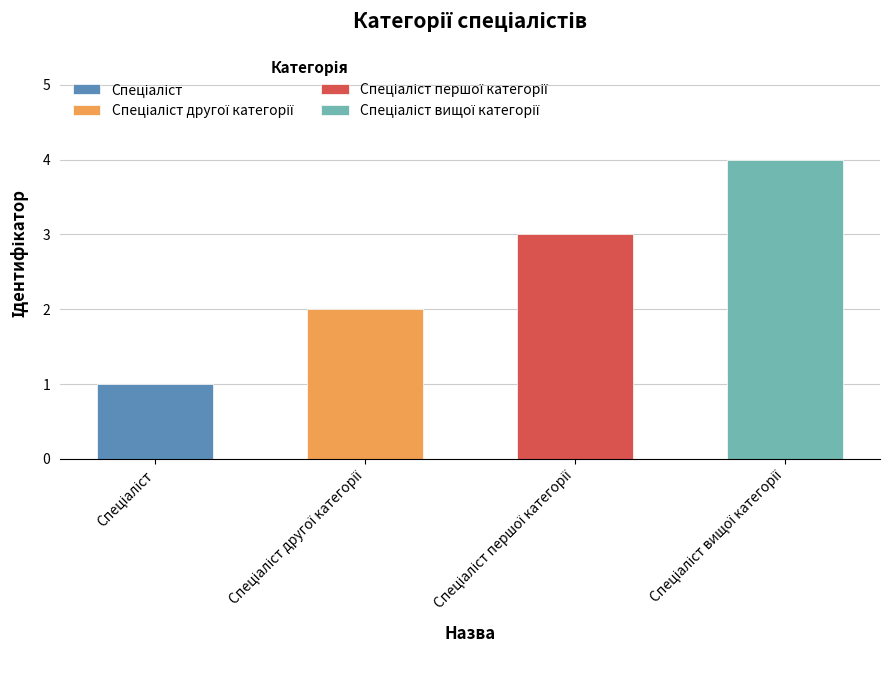

Where does the data first go above 3?

Спеціаліст вищої категорії